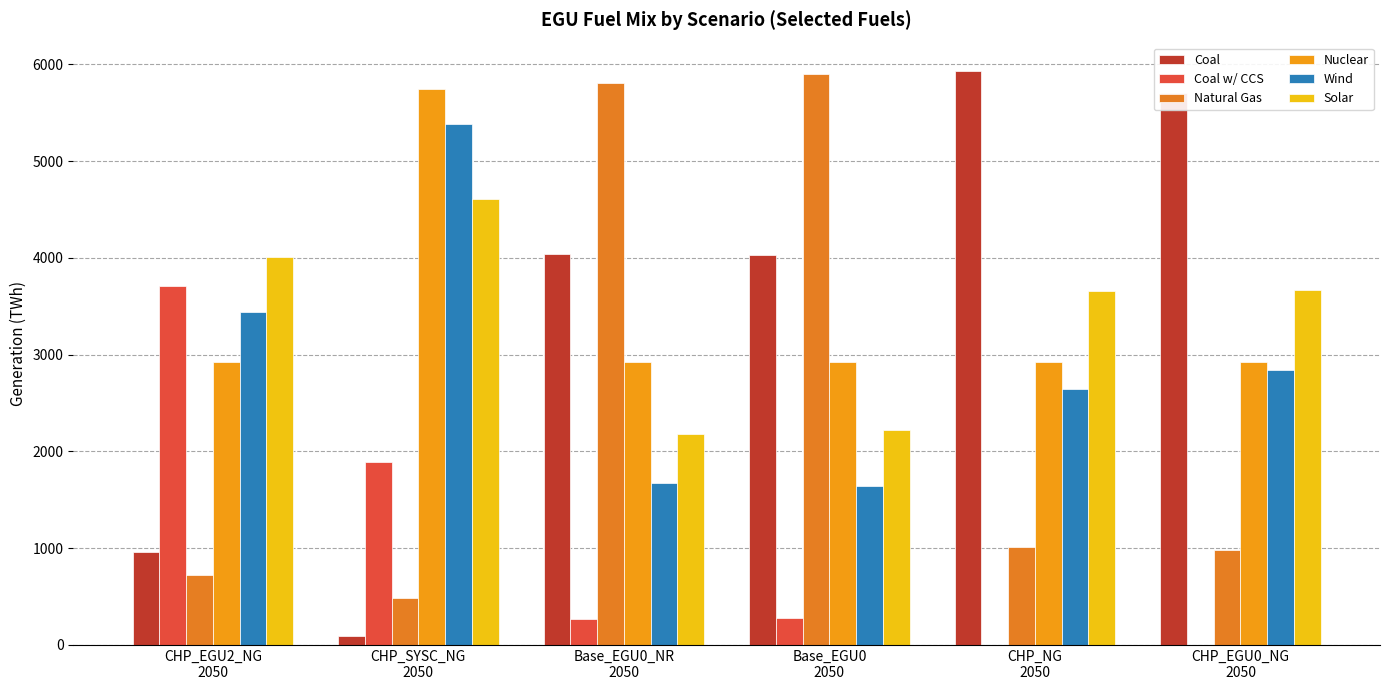

What is the average value of the Solar series?

3392.7